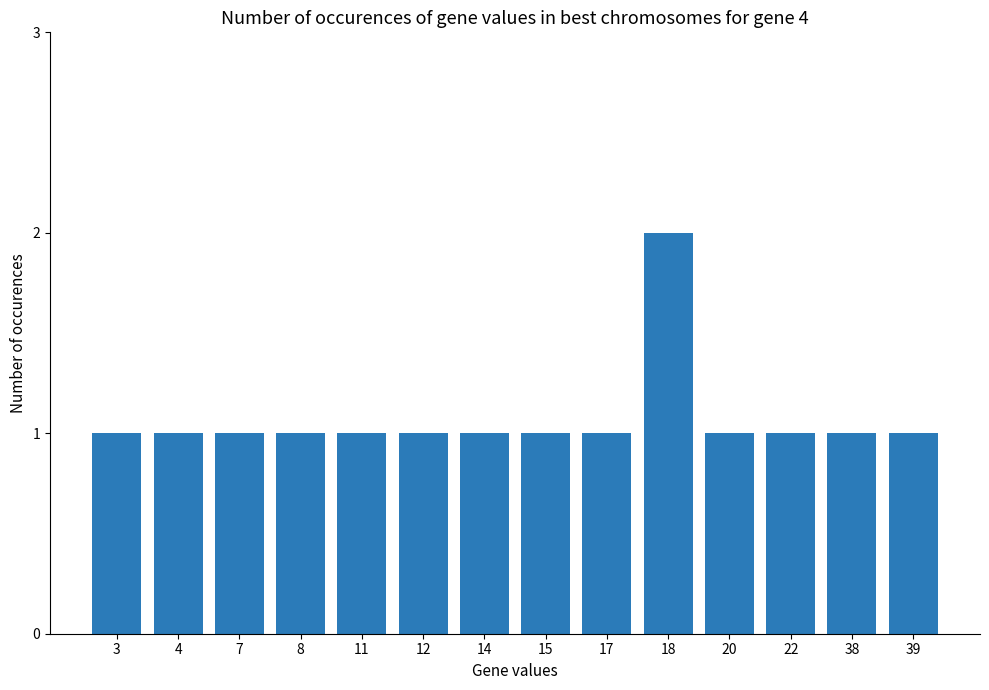

What is the sum of all values?

15